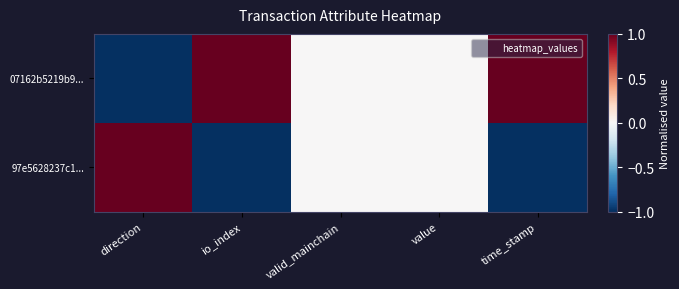

Which series has the largest total across all categories?

07162b5219b9...